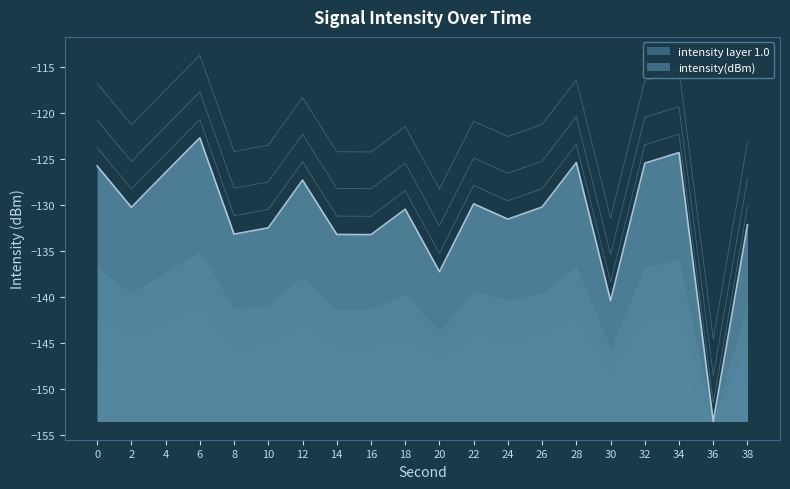

At which category does the chart reach its peak across all series?

6